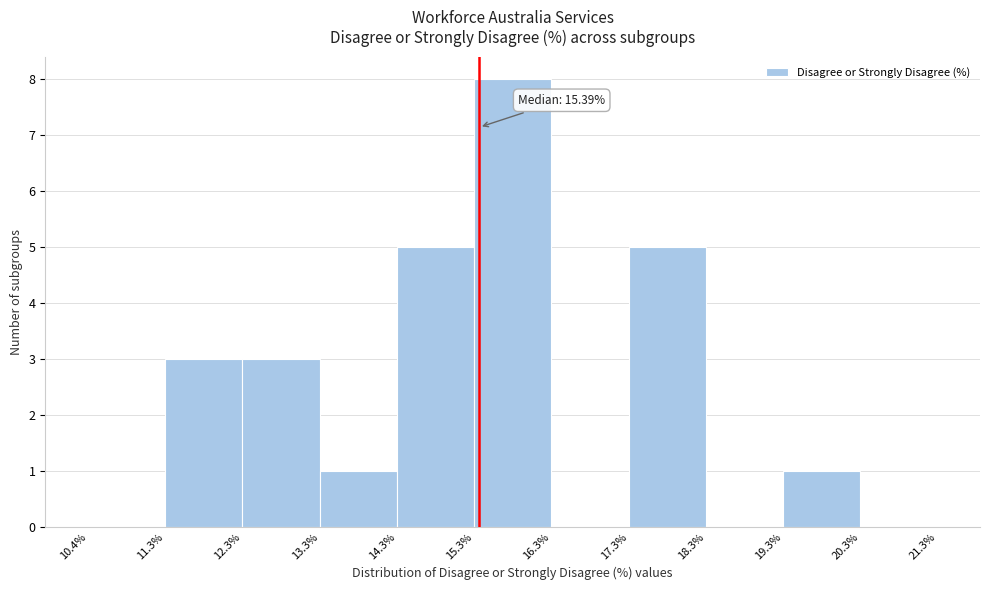

Over which range of the x-axis is the bar tallest?

15.3% to 16.3%